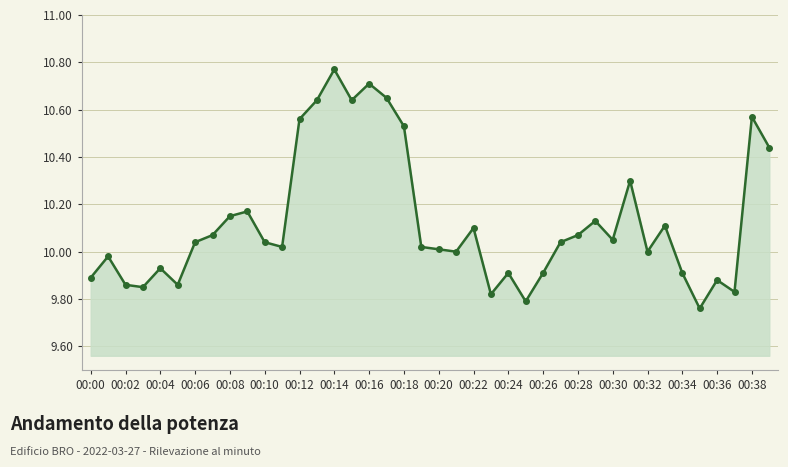

True or false: there are more than 1 points higher than both neighbors.

True